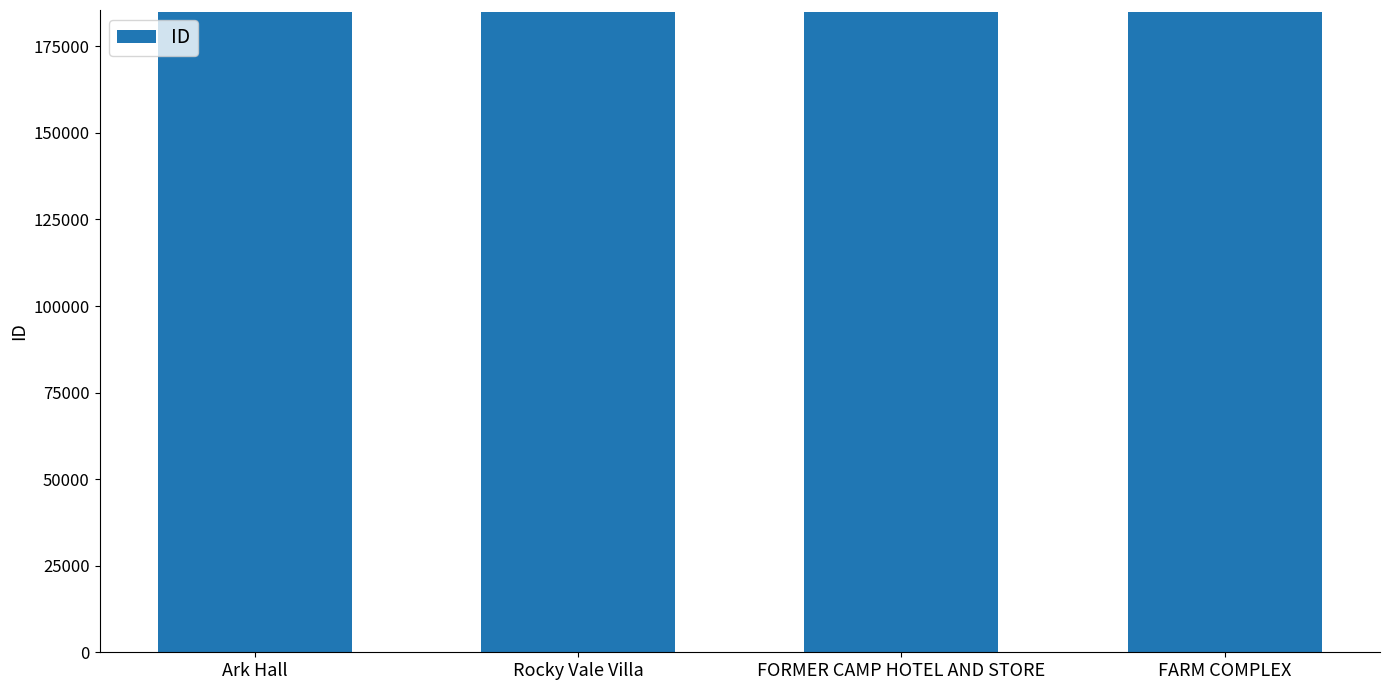

What is the smallest value displayed?

184924